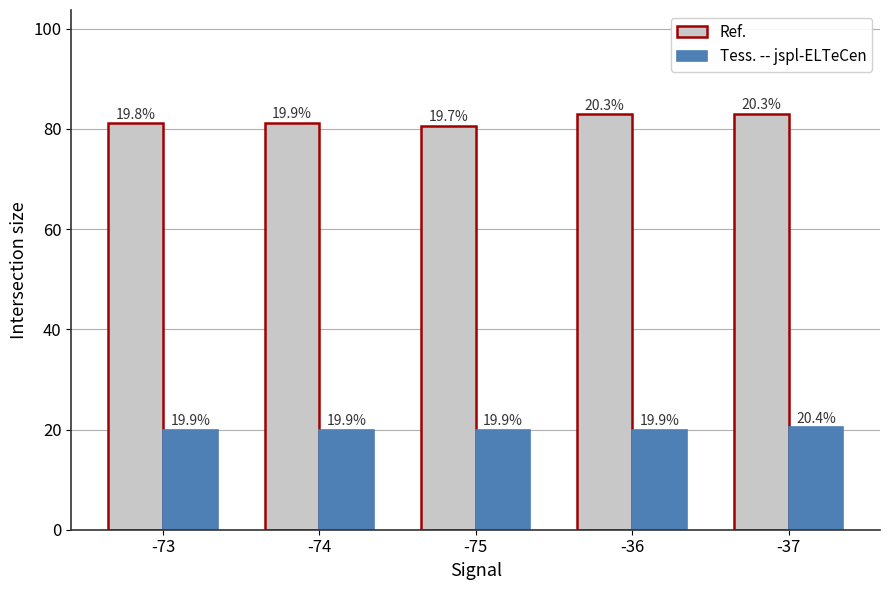

At which label does Ref. first exceed 81?

-73